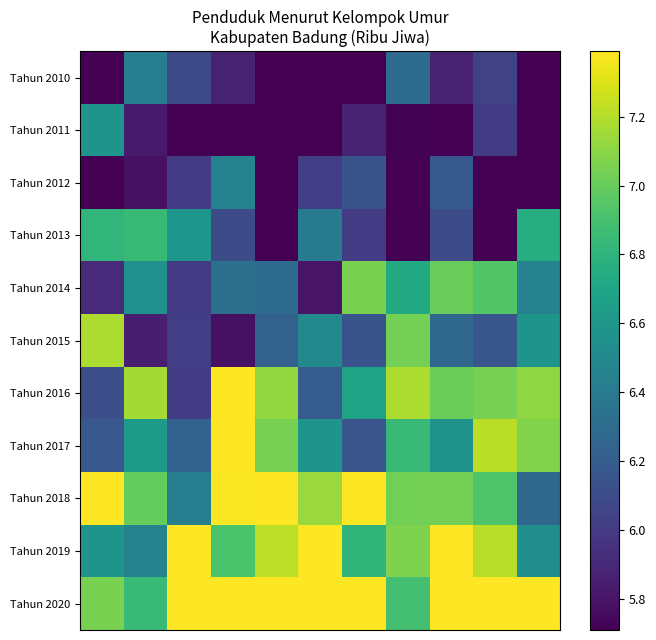

Reading left to right, list all the values displayed in this chart.

Tahun 2010: 5.7	6.4	6.1	5.9	5.7	5.7	5.7	6.3	5.9	6.0	5.7
Tahun 2011: 6.6	5.8	5.7	5.7	5.7	5.7	5.9	5.7	5.7	6.0	5.7
Tahun 2012: 5.7	5.8	6.0	6.5	5.7	6.0	6.1	5.7	6.2	5.7	5.7
Tahun 2013: 6.8	6.8	6.6	6.1	5.7	6.4	6.0	5.7	6.1	5.7	6.8
Tahun 2014: 5.9	6.6	6.0	6.3	6.3	5.8	7.1	6.7	7.0	6.9	6.5
Tahun 2015: 7.2	5.9	6.0	5.8	6.2	6.5	6.1	7.0	6.3	6.2	6.6
Tahun 2016: 6.1	7.2	6.0	7.4	7.1	6.2	6.7	7.2	7.0	7.0	7.1
Tahun 2017: 6.2	6.6	6.2	7.4	7.0	6.6	6.2	6.8	6.6	7.2	7.1
Tahun 2018: 7.4	7.0	6.4	7.4	7.4	7.1	7.4	7.0	7.0	6.9	6.3
Tahun 2019: 6.6	6.5	7.4	6.9	7.2	7.4	6.8	7.1	7.4	7.2	6.5
Tahun 2020: 7.1	6.8	7.4	7.4	7.4	7.4	7.4	6.9	7.4	7.4	7.4